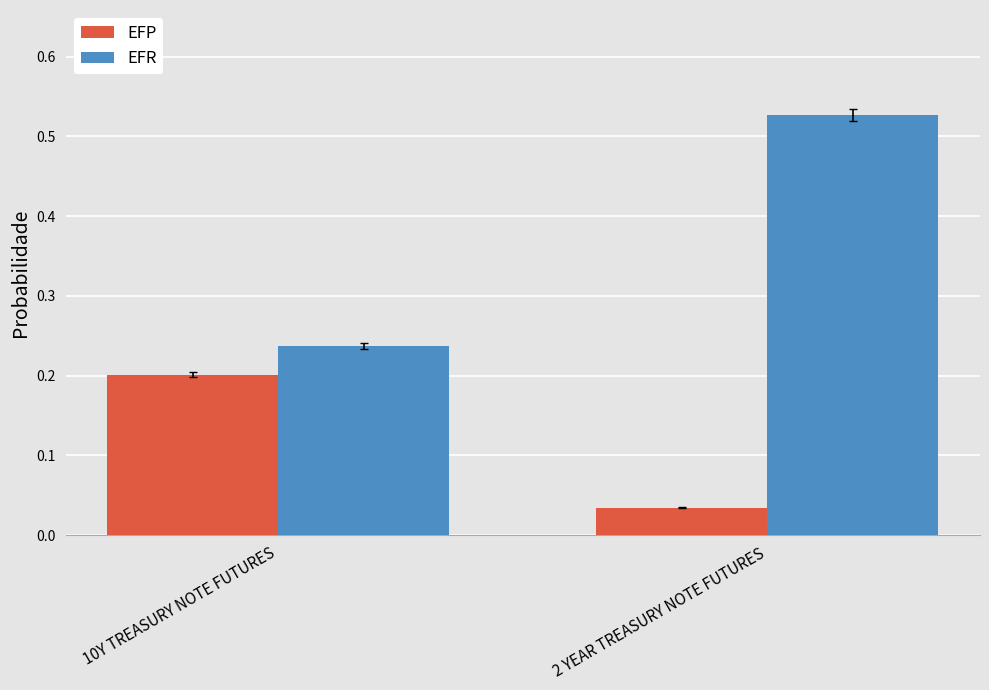

How many bars are there in total?

4